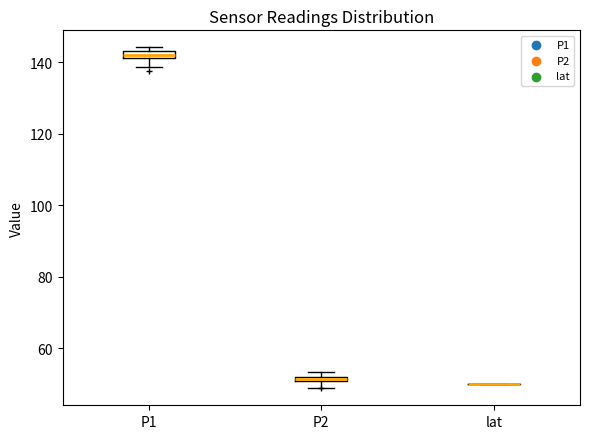

Where is the lower edge of the box for P2 on the y-axis? The values are not printed on the chart, so give them approximately, as read against the axis.

50